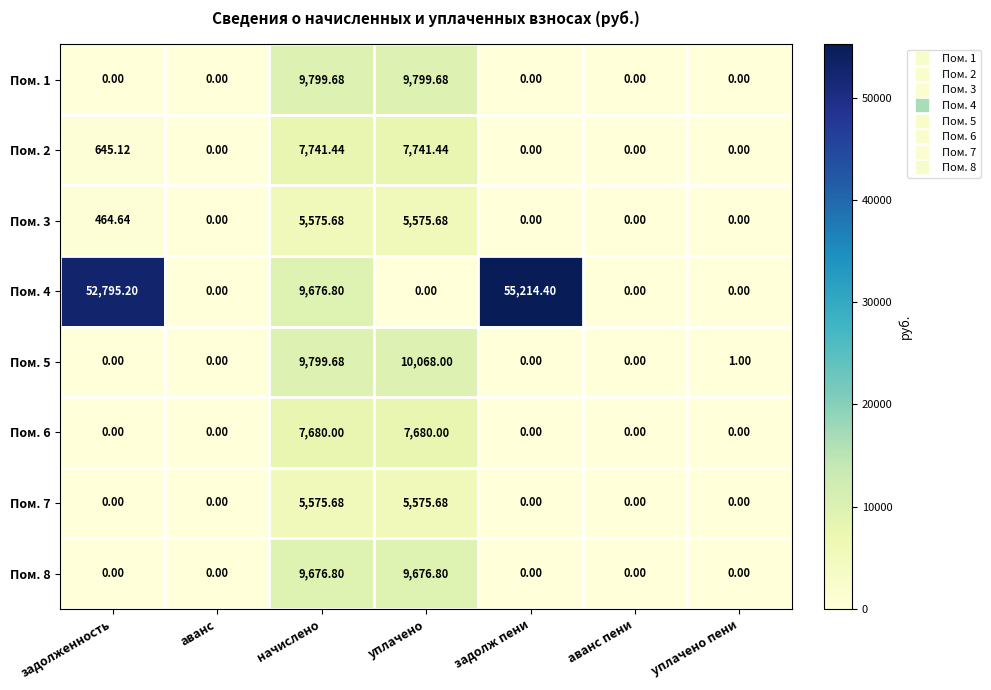

At which category does the chart reach its peak across all series?

задолж пени